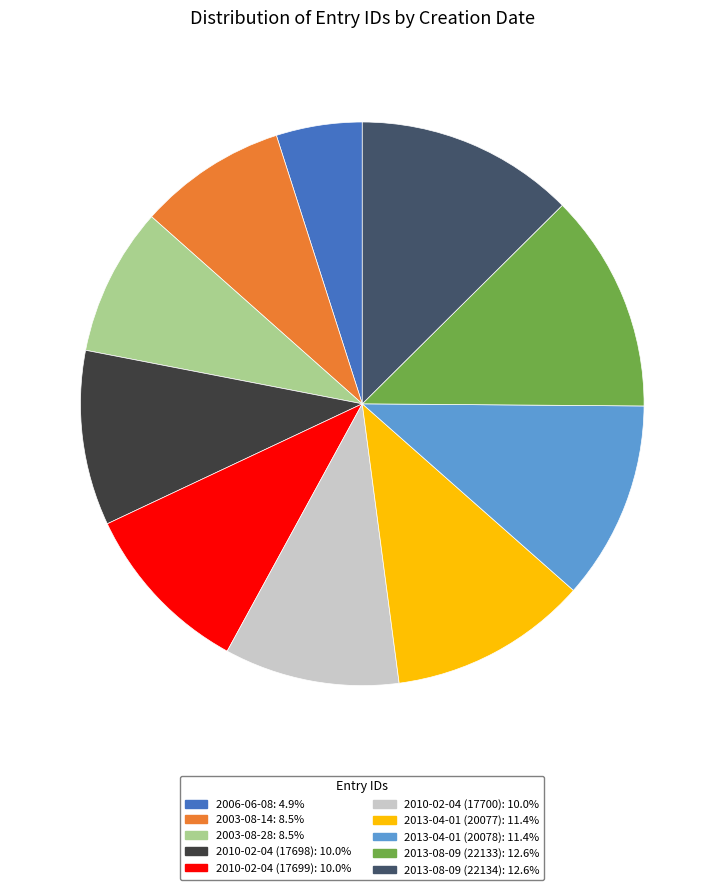

Which slice is the smallest?

2006-06-08